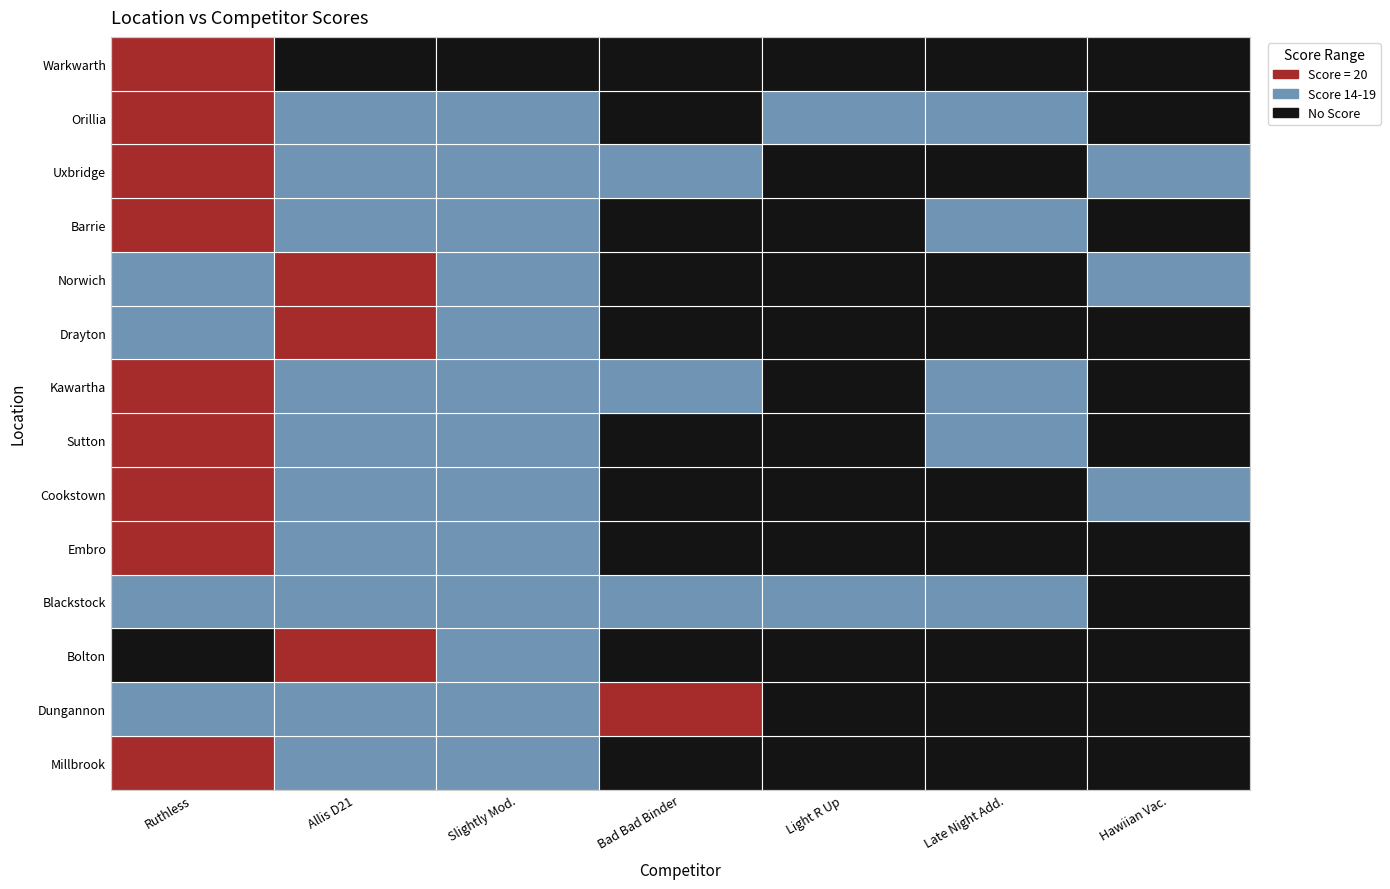

Reading left to right, what are all the values shown in this chart?

Ruthless- Bert/ Howard Dike: Millbrook=20	Dungannon=17	Bolton=0	Blackstock=15	Embro=20	Cookstown=20	Sutton=20	Kawartha=20	Drayton=19	Norwich=19	Barrie=20	Uxbridge=20	Orillia=20	Warkwarth=20
Allis D21- Ryan, John, Barton McLean: Millbrook=19	Dungannon=18	Bolton=20	Blackstock=16	Embro=18	Cookstown=18	Sutton=19	Kawartha=17	Drayton=20	Norwich=20	Barrie=19	Uxbridge=18	Orillia=18	Warkwarth=0
Slightly Modified- Paul Henderson: Millbrook=18	Dungannon=19	Bolton=19	Blackstock=17	Embro=19	Cookstown=19	Sutton=17	Kawartha=18	Drayton=18	Norwich=17	Barrie=19	Uxbridge=16	Orillia=19	Warkwarth=0
Bad Bad Binder- Adam Johnson: Millbrook=0	Dungannon=20	Bolton=0	Blackstock=19	Embro=0	Cookstown=0	Sutton=0	Kawartha=16	Drayton=0	Norwich=0	Barrie=0	Uxbridge=19	Orillia=0	Warkwarth=0
Light R Up- Rob Bowers: Millbrook=0	Dungannon=0	Bolton=0	Blackstock=18	Embro=0	Cookstown=0	Sutton=0	Kawartha=0	Drayton=0	Norwich=0	Barrie=0	Uxbridge=0	Orillia=17	Warkwarth=0
Late Night Addiction- Mike Windrem: Millbrook=0	Dungannon=0	Bolton=0	Blackstock=14	Embro=0	Cookstown=0	Sutton=18	Kawartha=19	Drayton=0	Norwich=0	Barrie=17	Uxbridge=0	Orillia=17	Warkwarth=0
Hawiian Vacation- Neil Driscoll: Millbrook=0	Dungannon=0	Bolton=0	Blackstock=0	Embro=0	Cookstown=17	Sutton=0	Kawartha=0	Drayton=0	Norwich=18	Barrie=0	Uxbridge=17	Orillia=0	Warkwarth=0